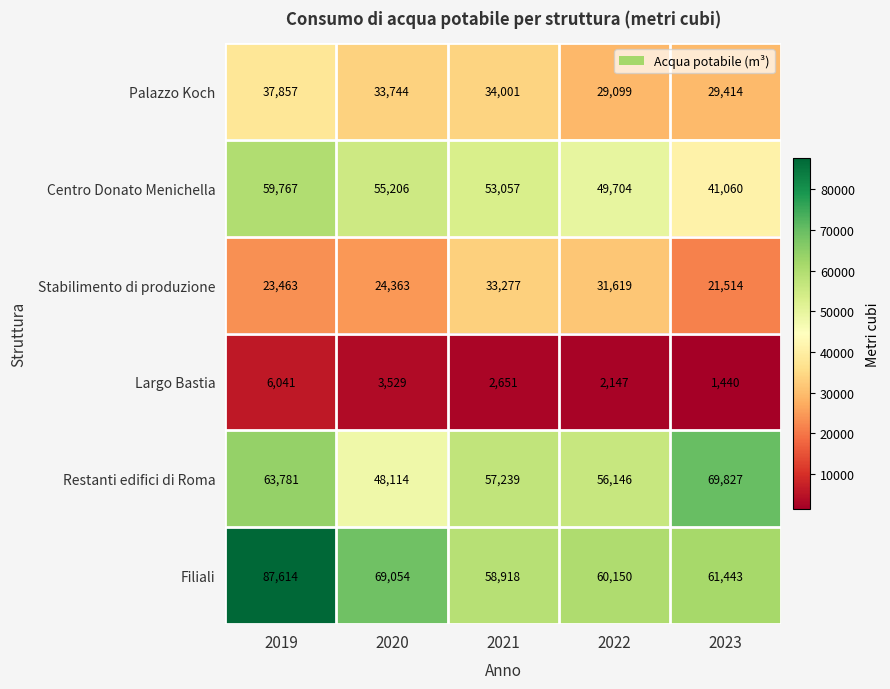

Read the Palazzo Koch value at 2021, to the nearest 50.

34000